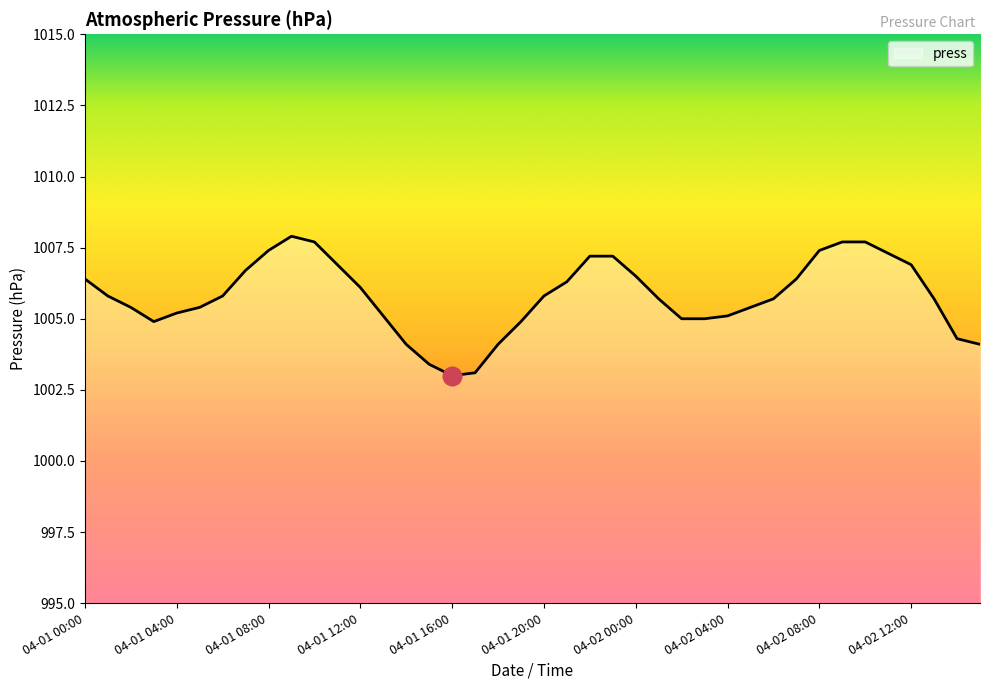

What is the greatest value displayed?

1007.9